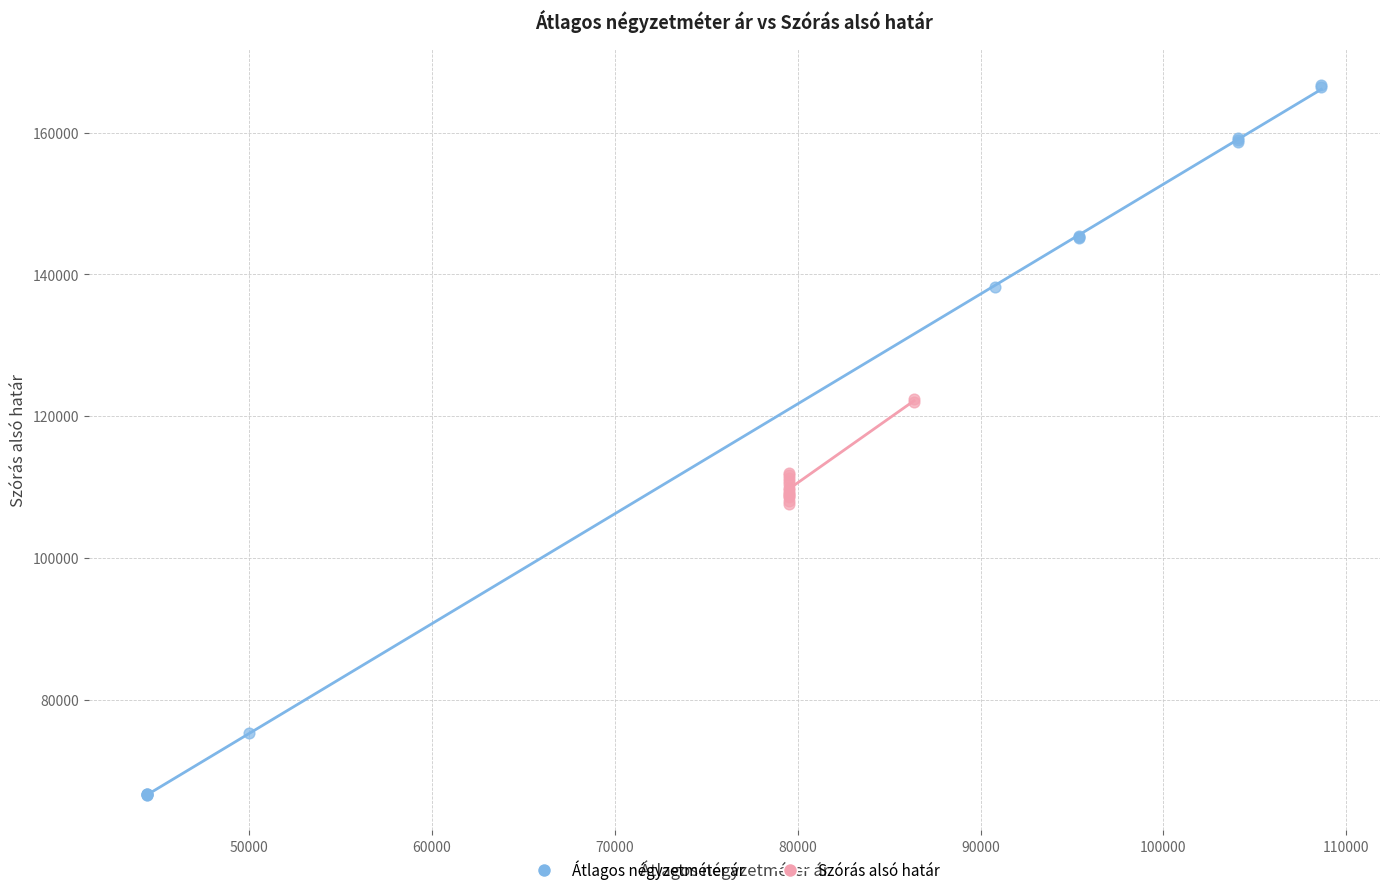

Which series reaches the minimum Y coordinate?

Átlagos négyzetméter ár